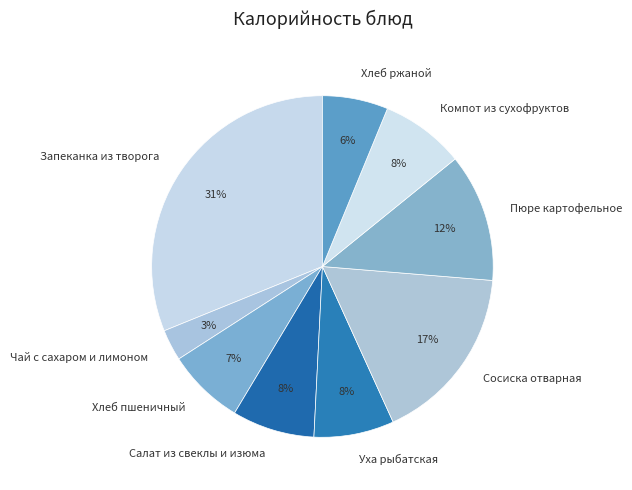

How many slices are in this pie chart?

9